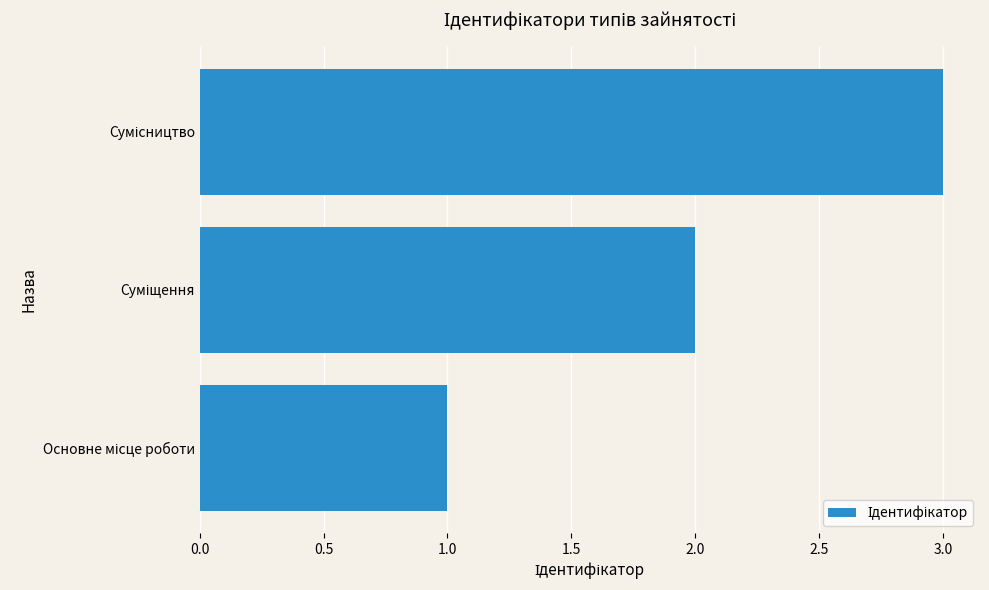

What is the average value?

2